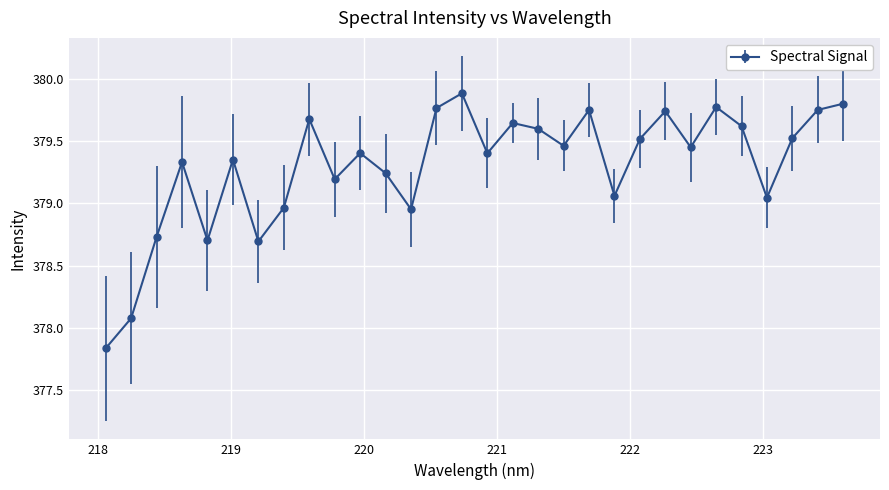

True or false: there are more than 2 points higher than both neighbors.

True